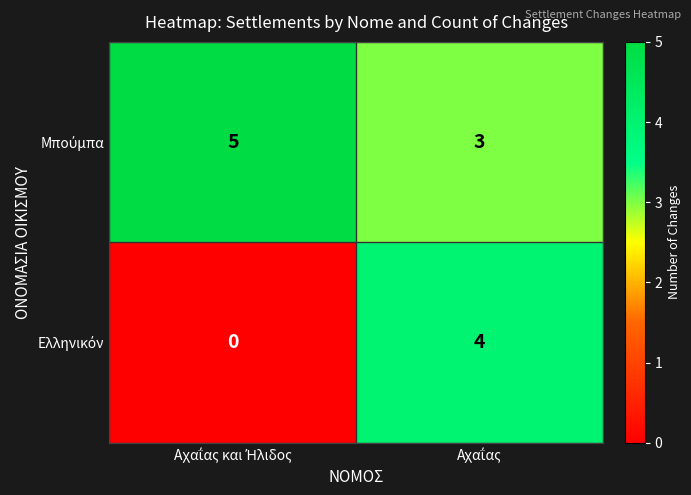

What is the greatest value displayed?

5